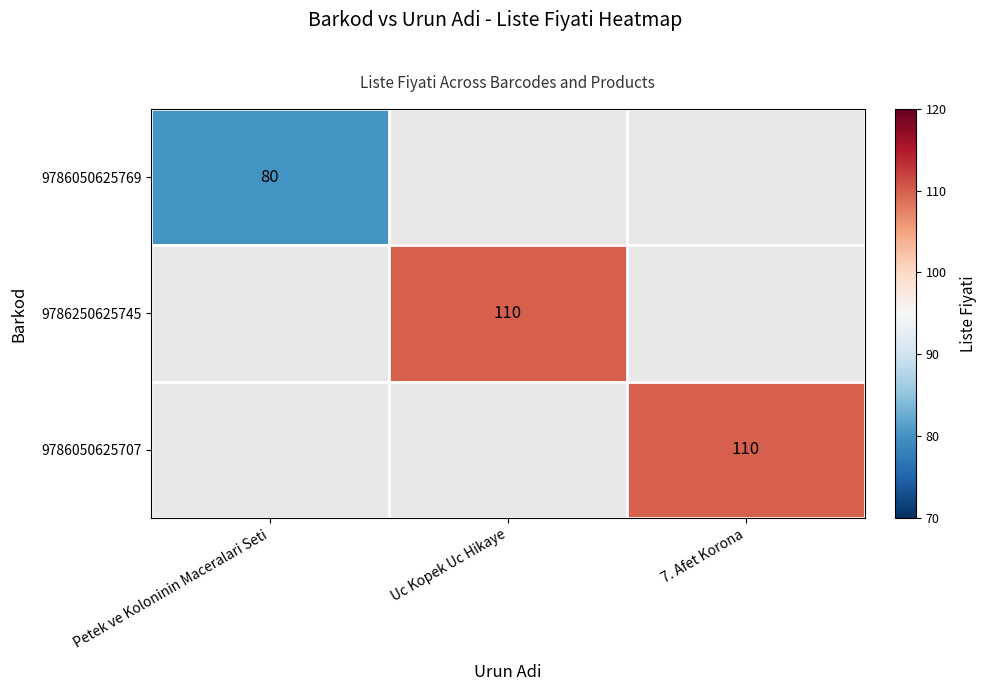

The 9786050625707 series shows 110 at 7. Afet Korona. True or false?

True